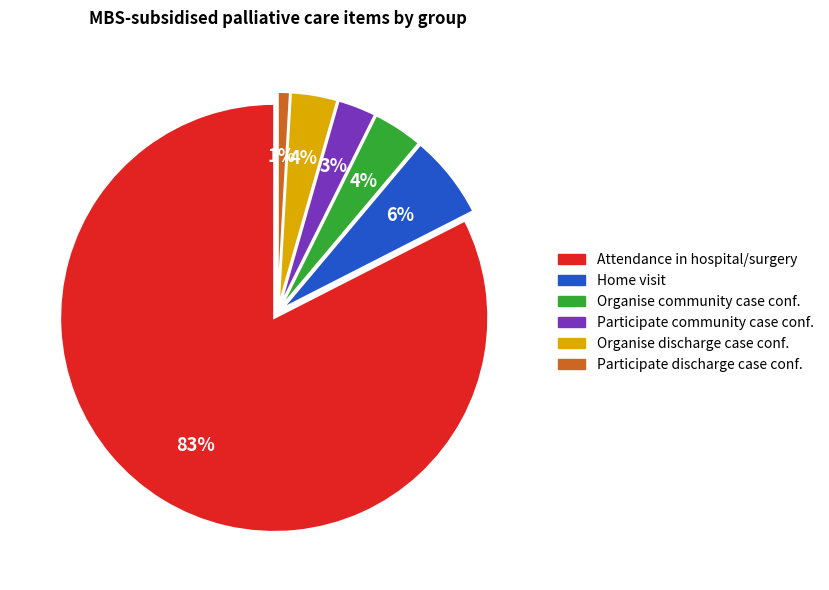

To the nearest percent, what is the average slice percentage?

17%